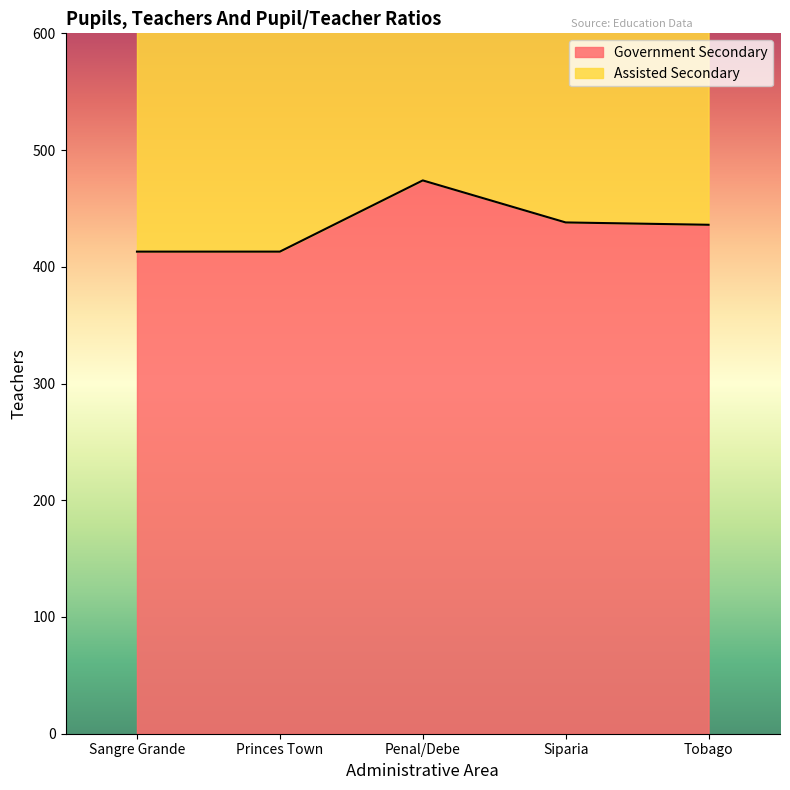

Reading right to left, what are all the values shown in this chart?

436	438	474	413	413